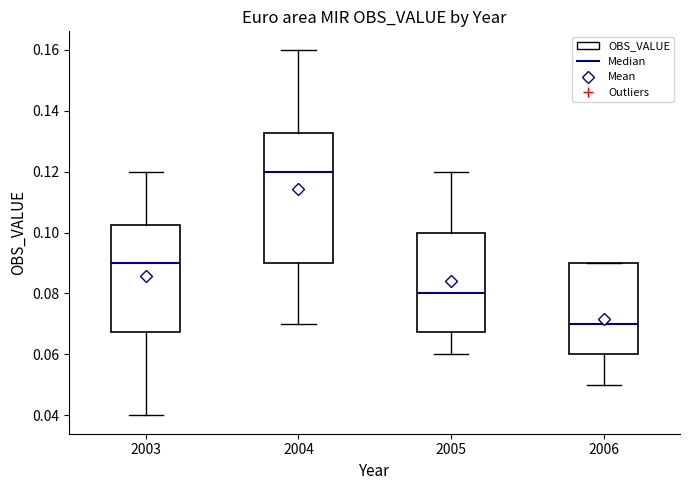

Where is the lower edge of the box at x = 2003 on the y-axis? The values are not printed on the chart, so give them approximately, as read against the axis.

0.068